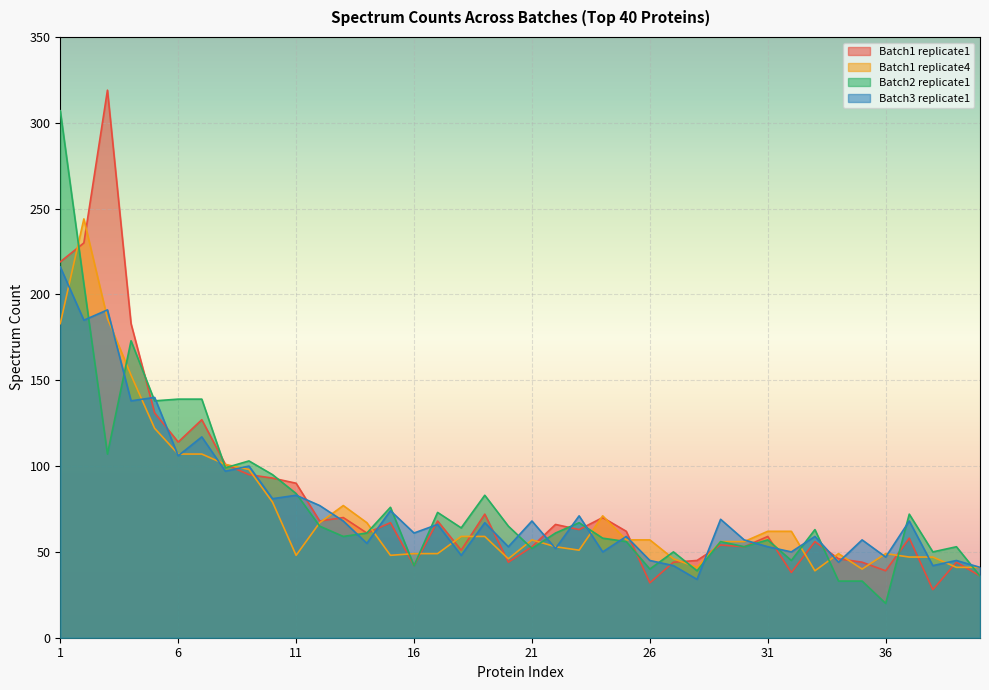

At 12, list the series in order from largest to smallest.

Batch3 replicate1, Batch1 replicate1, Batch1 replicate4, Batch2 replicate1